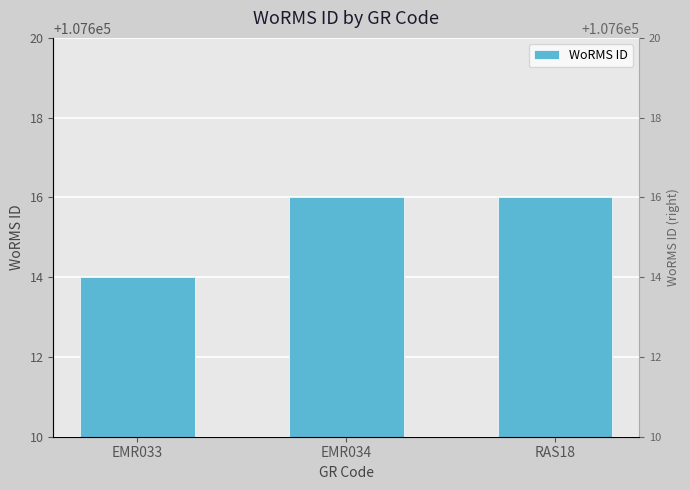

How many bars are there in total?

3